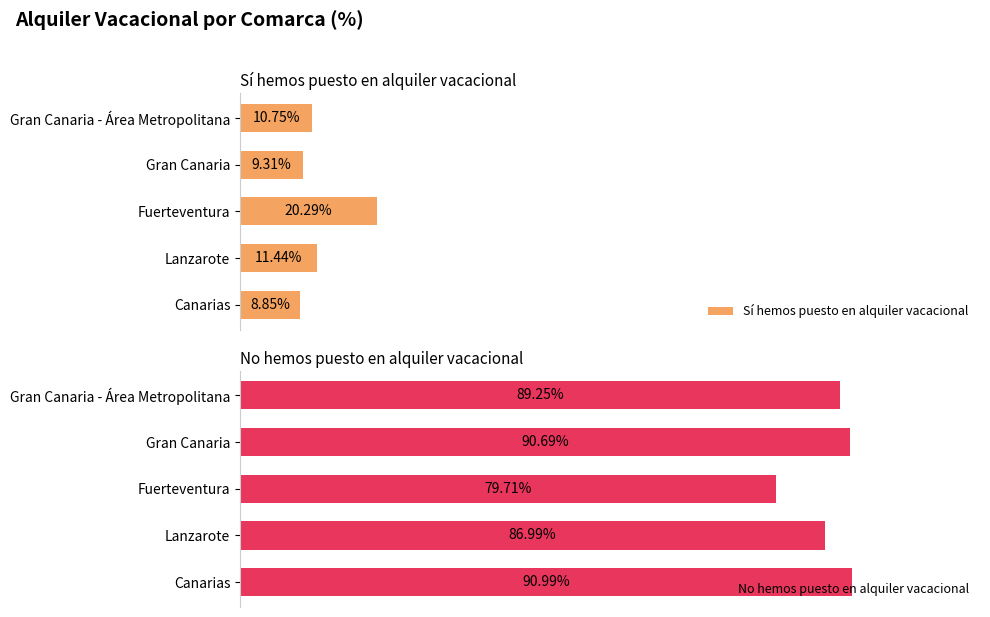

What is the minimum value for Sí hemos puesto en alquiler vacacional?

8.8